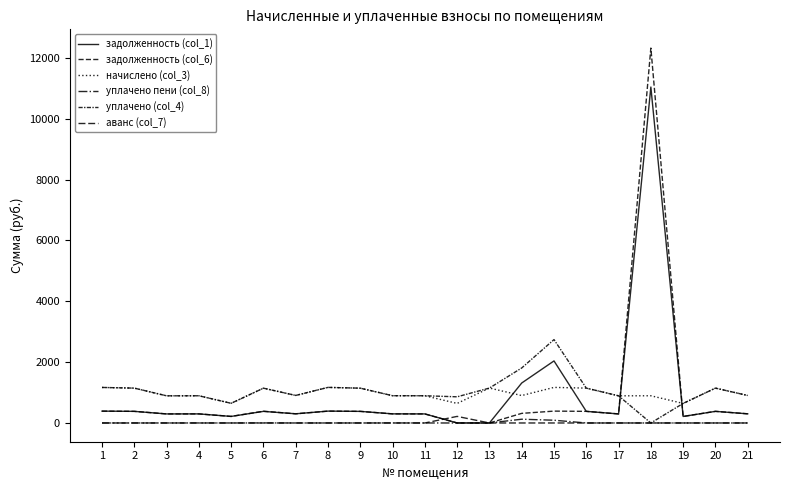

What is the value of the уплачено пени (col_8) point at the 14th from the left?

123.7